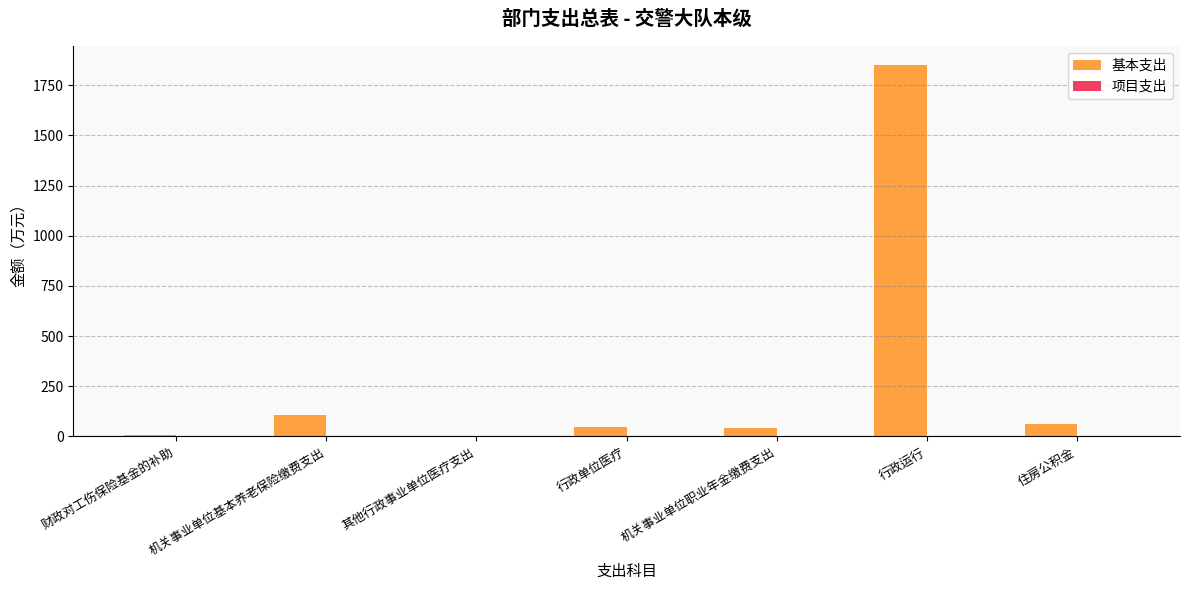

What is the approximate value at 行政单位医疗?

45.9